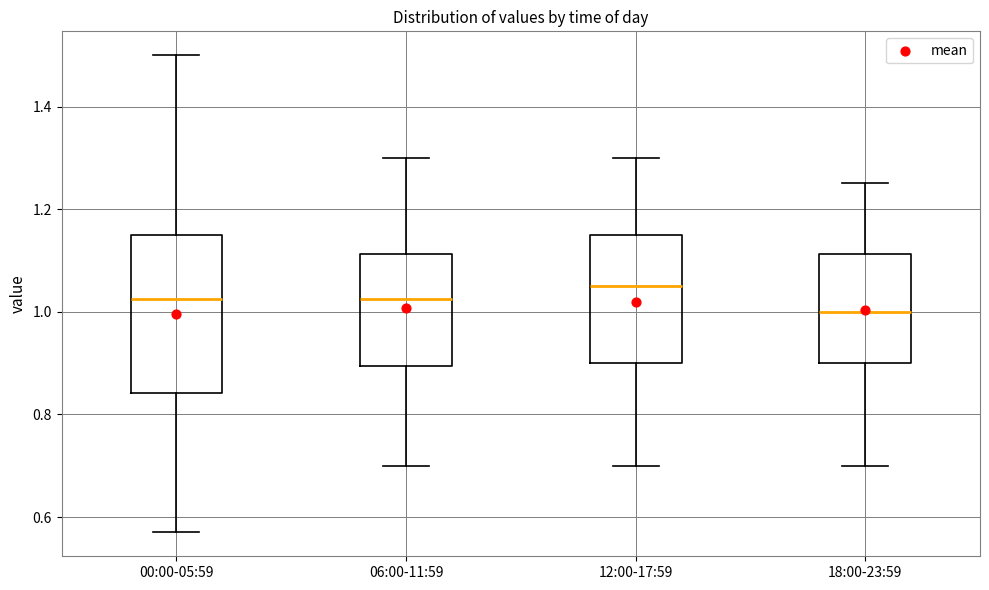

Reading left to right, read every box against the y-axis: the position of its median line, the range the box covers, and the ends of its whiskers. The values are not printed on the chart, so give them approximately, as read against the axis.

00:00-05:59: median 1.02, box 0.84 to 1.16, whiskers 0.58 to 1.50
06:00-11:59: median 1.02, box 0.90 to 1.12, whiskers 0.70 to 1.30
12:00-17:59: median 1.06, box 0.90 to 1.16, whiskers 0.70 to 1.30
18:00-23:59: median 1.00, box 0.90 to 1.12, whiskers 0.70 to 1.26